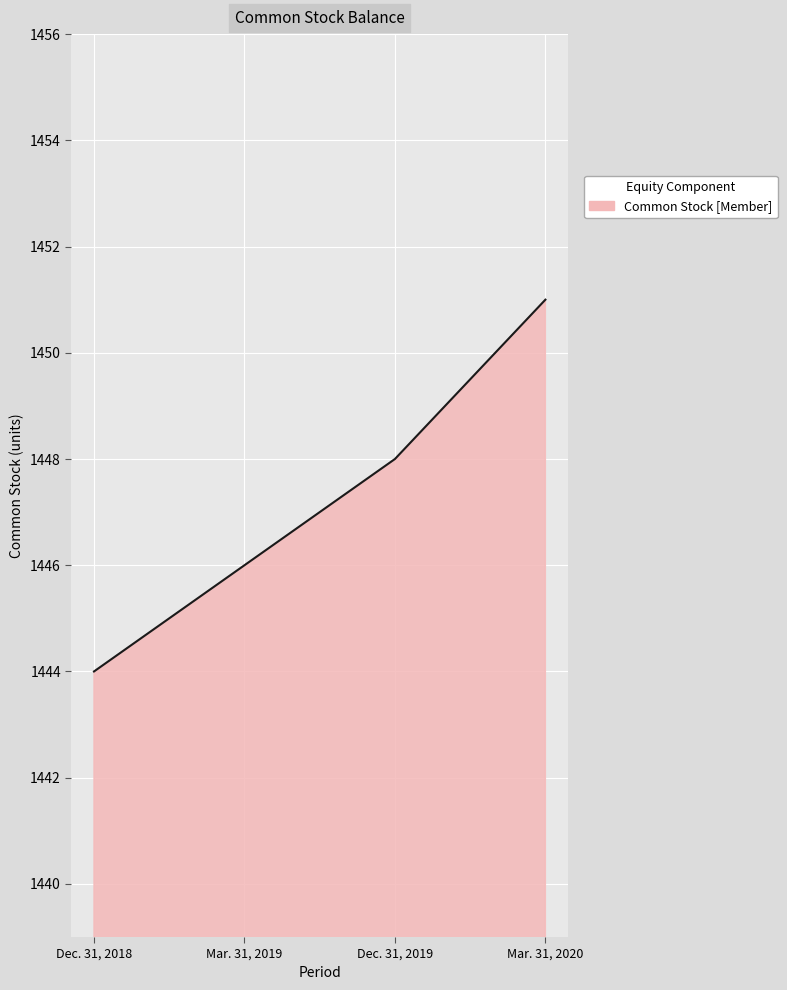

True or false: the data shows 1444 at Dec. 31, 2018.

True